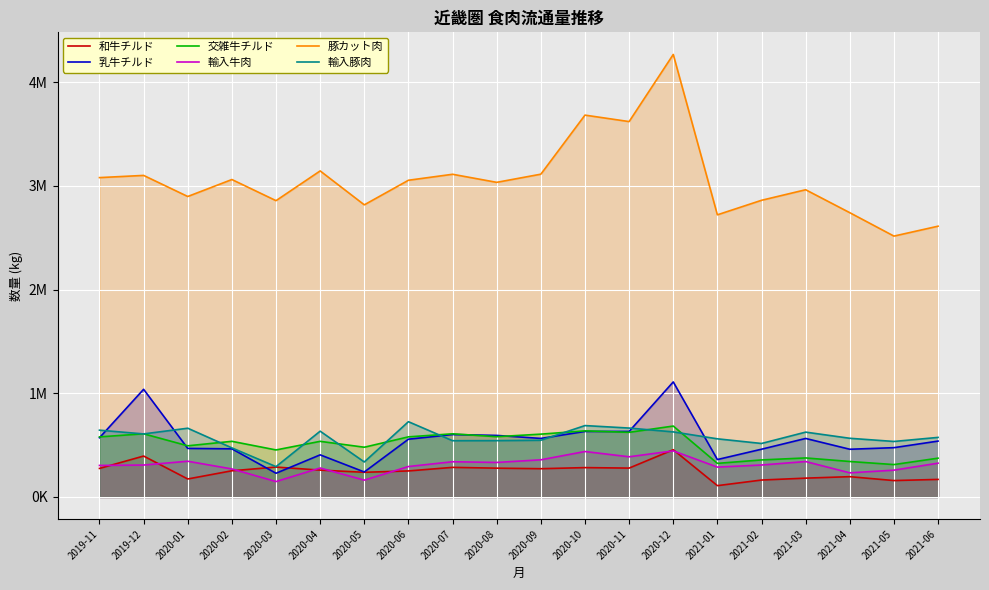

Between 2020-12 and 2021-03, which series saw the biggest shift?

豚カット肉